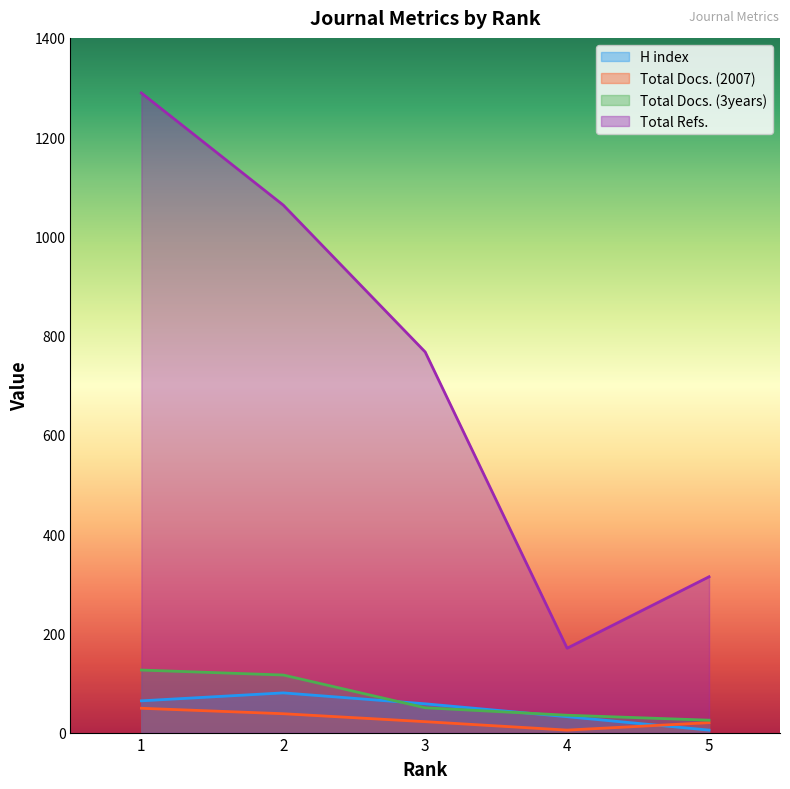

Between 4 and 5, which series saw the biggest shift?

Total Refs.